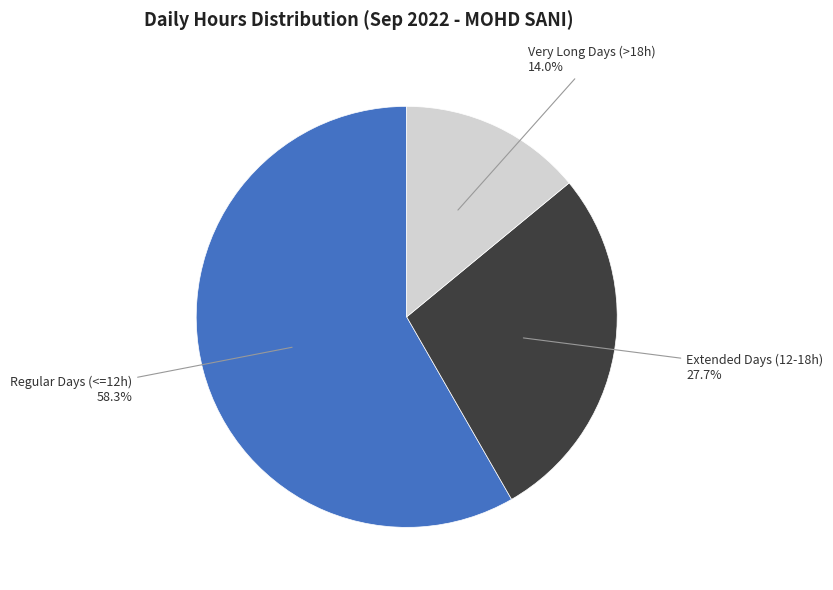

Is there any slice that represents more than half of the pie?

Yes